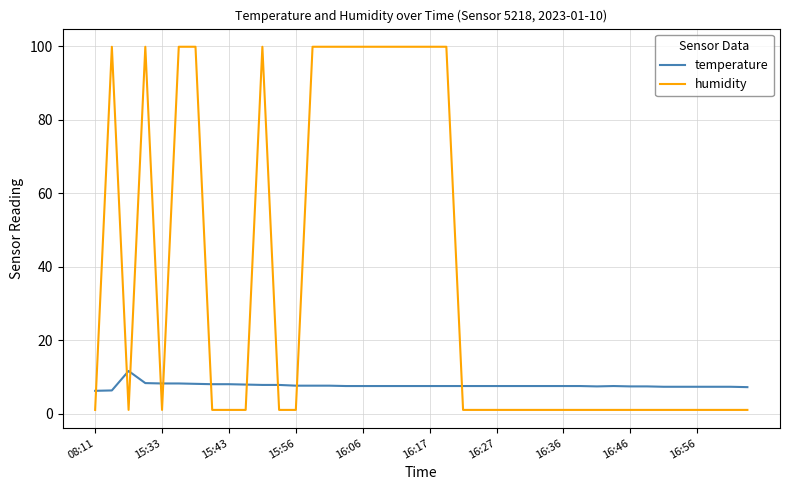

What is the difference between the maximum and minimum values in the humidity series?

98.9